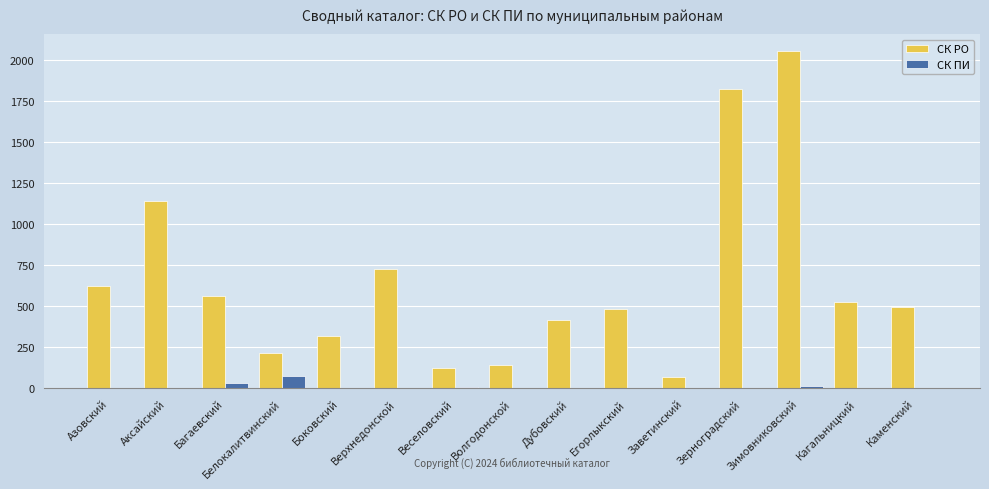

Does the chart contain stacked bars?

No